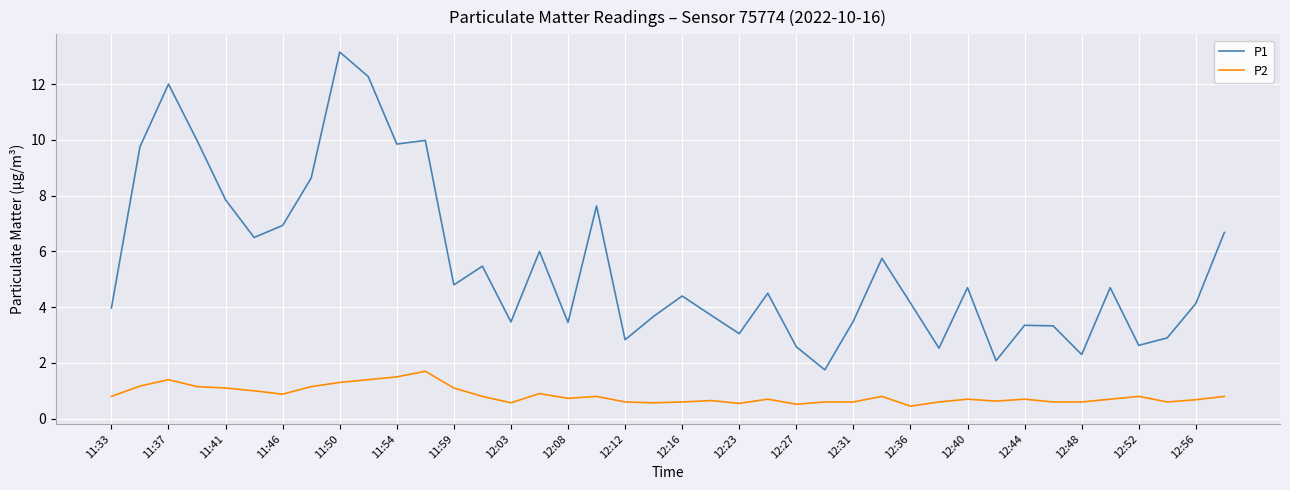

True or false: P2 and P1 intersect in this chart.

False